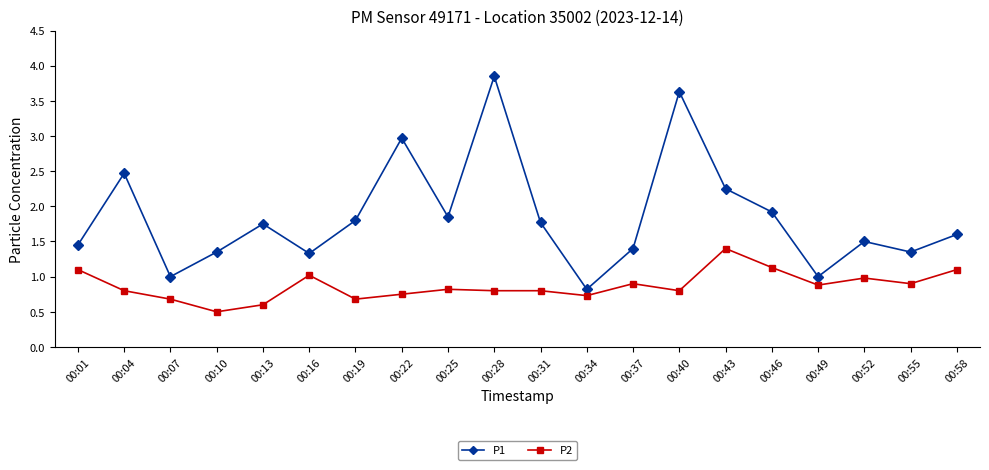

Is it true that P1 equals 1.3 at 00:16?

True